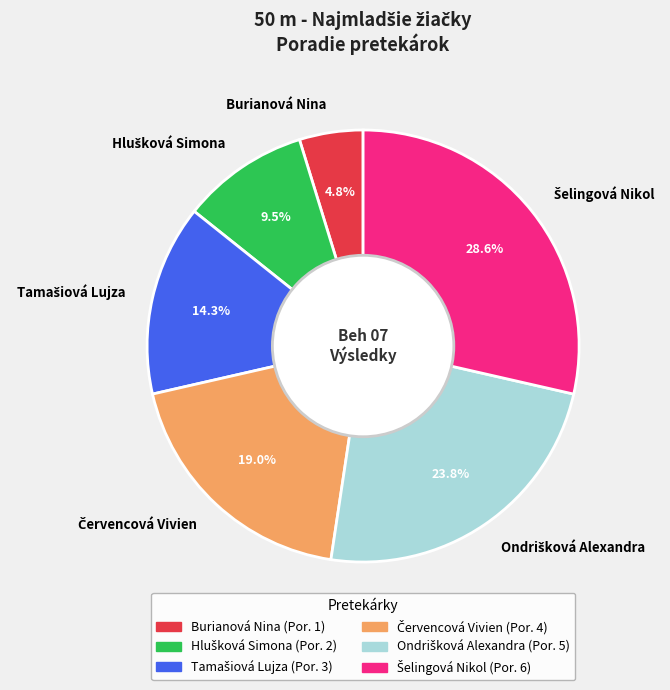

Is Burianová Nina the majority of the pie?

No